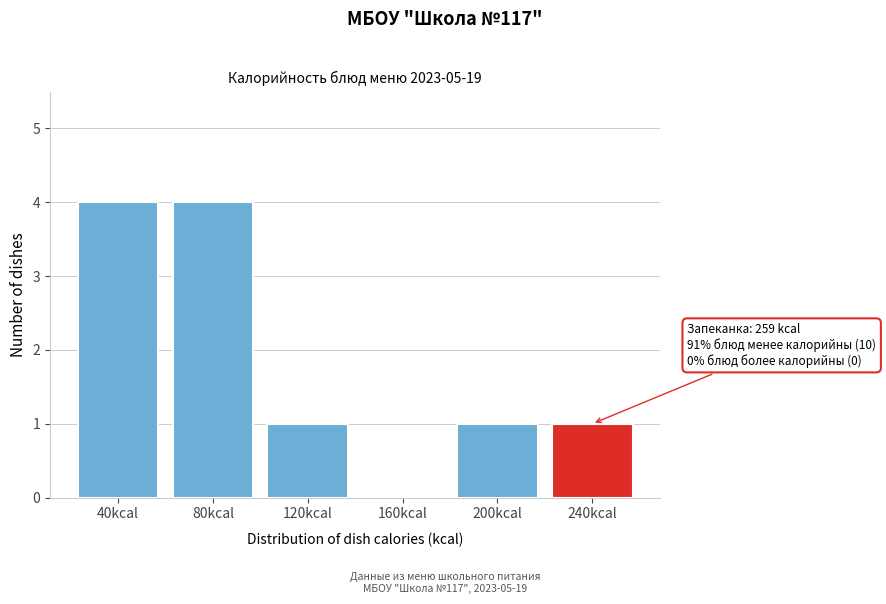

Reading right to left, extract all data points from this chart.

240kcal=1	200kcal=1	160kcal=0	120kcal=1	80kcal=4	40kcal=4